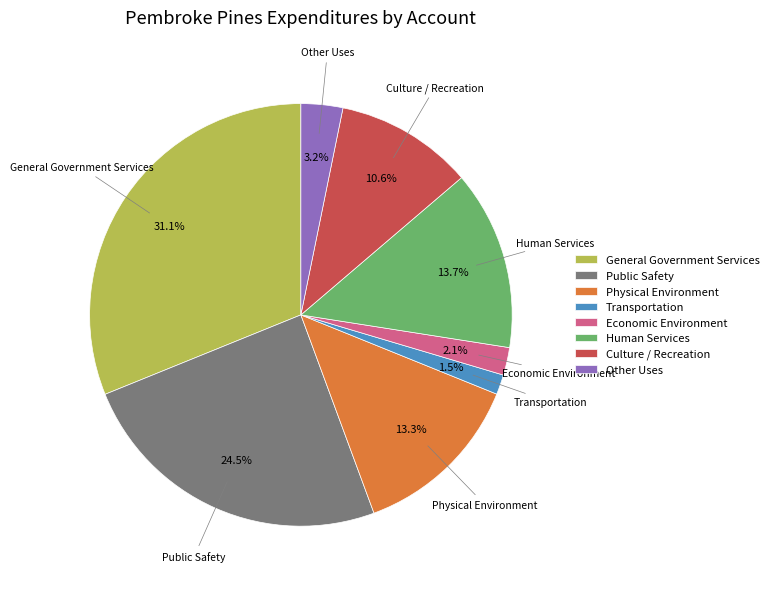

Is there a majority slice in this chart?

No